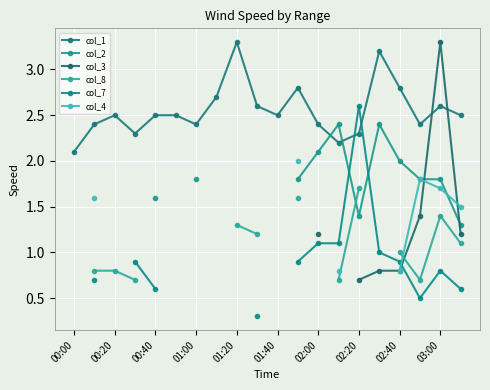

True or false: col_1 has a value of 1.1 at 02:00.

False